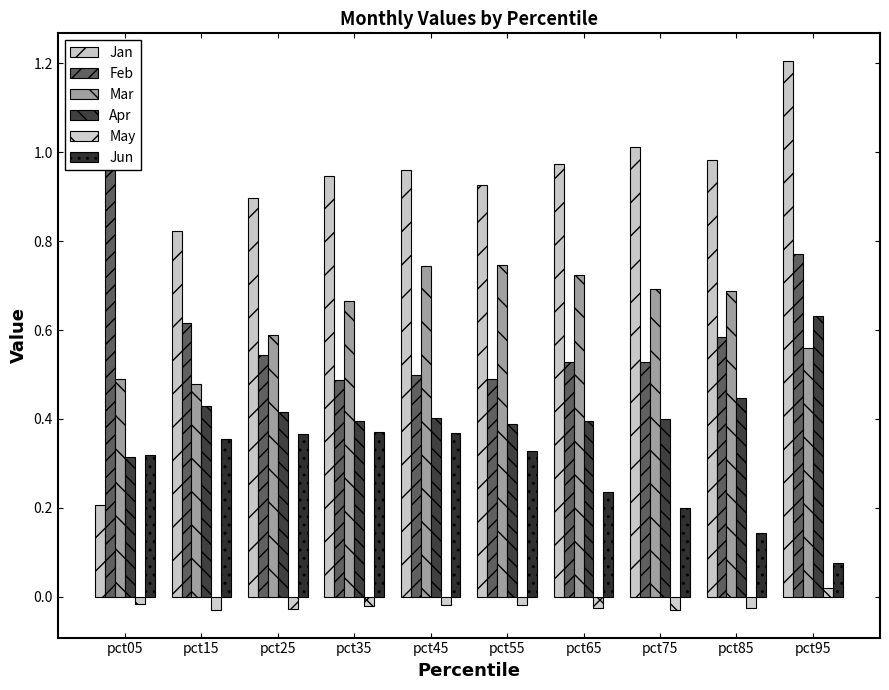

Which series has the largest total across all categories?

Jan